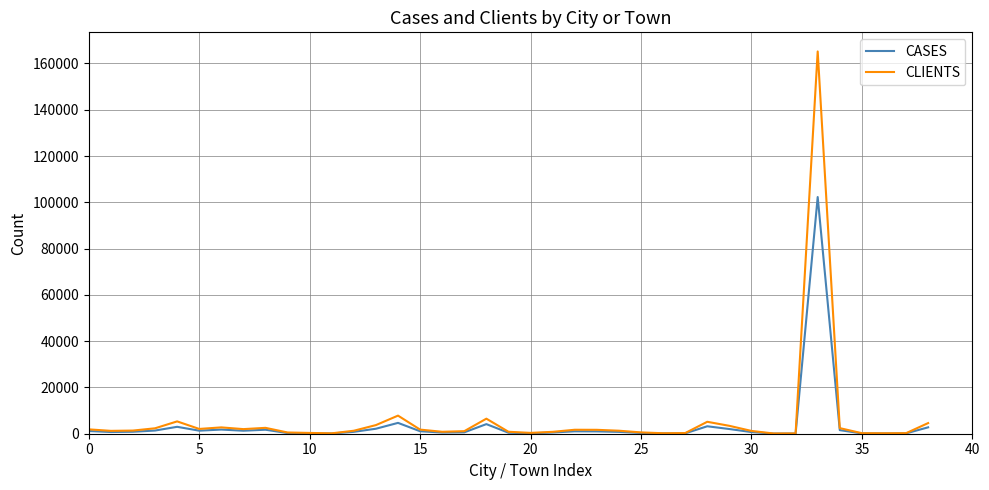

What is the highest value of the CLIENTS series?

165186